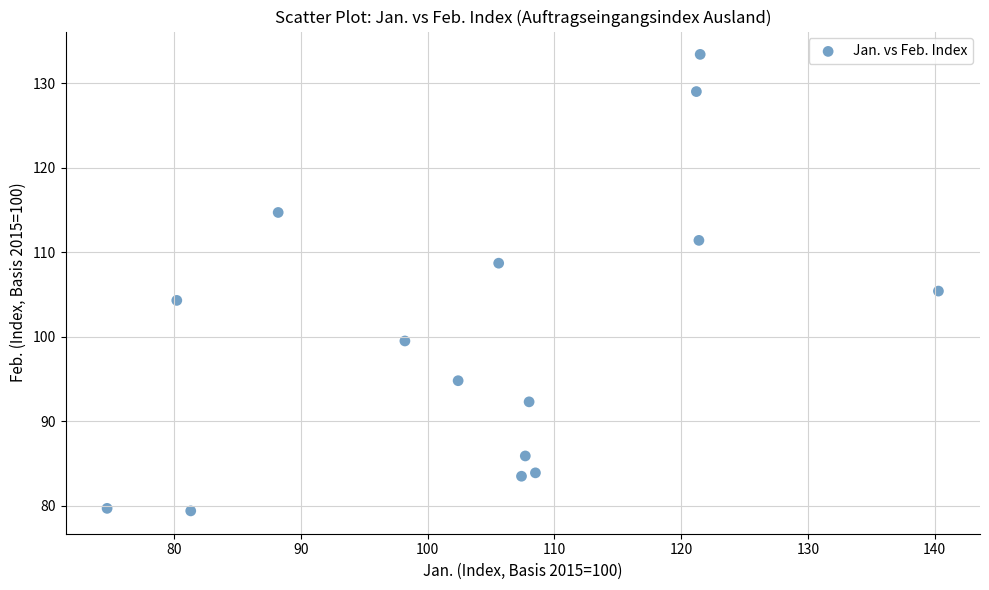

What is the range of X values (max minus min)?

65.6